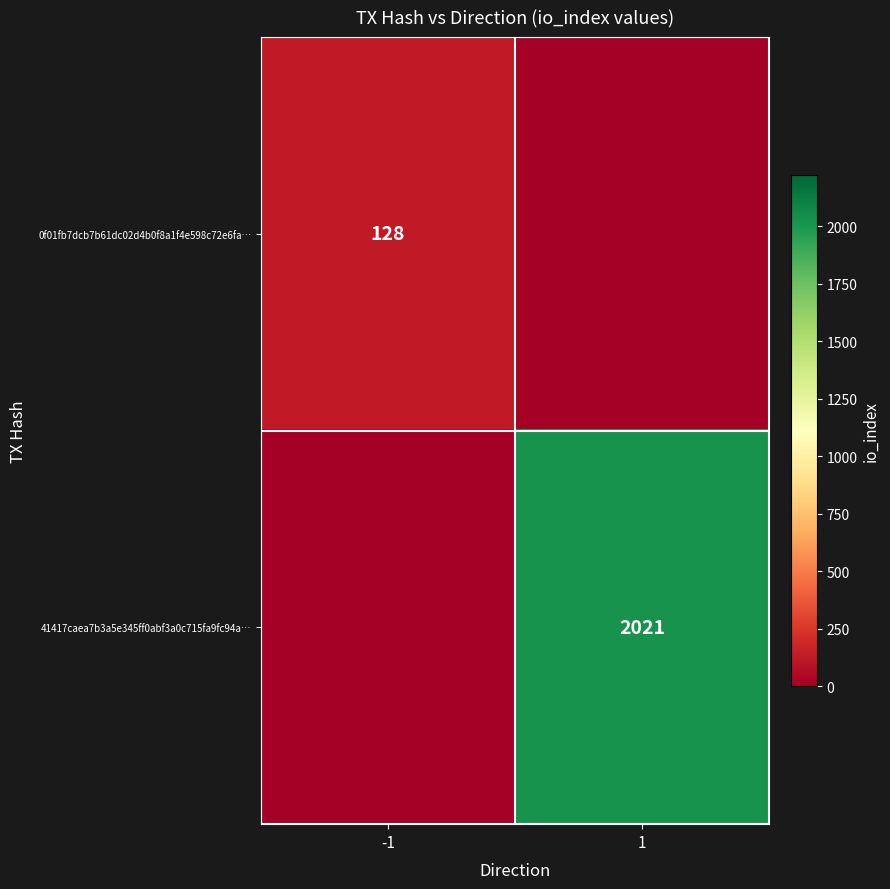

The 0f01fb7dcb7b61dc02d4b0f8a1f4e598c72e6fa… series shows 230 at -1. True or false?

False